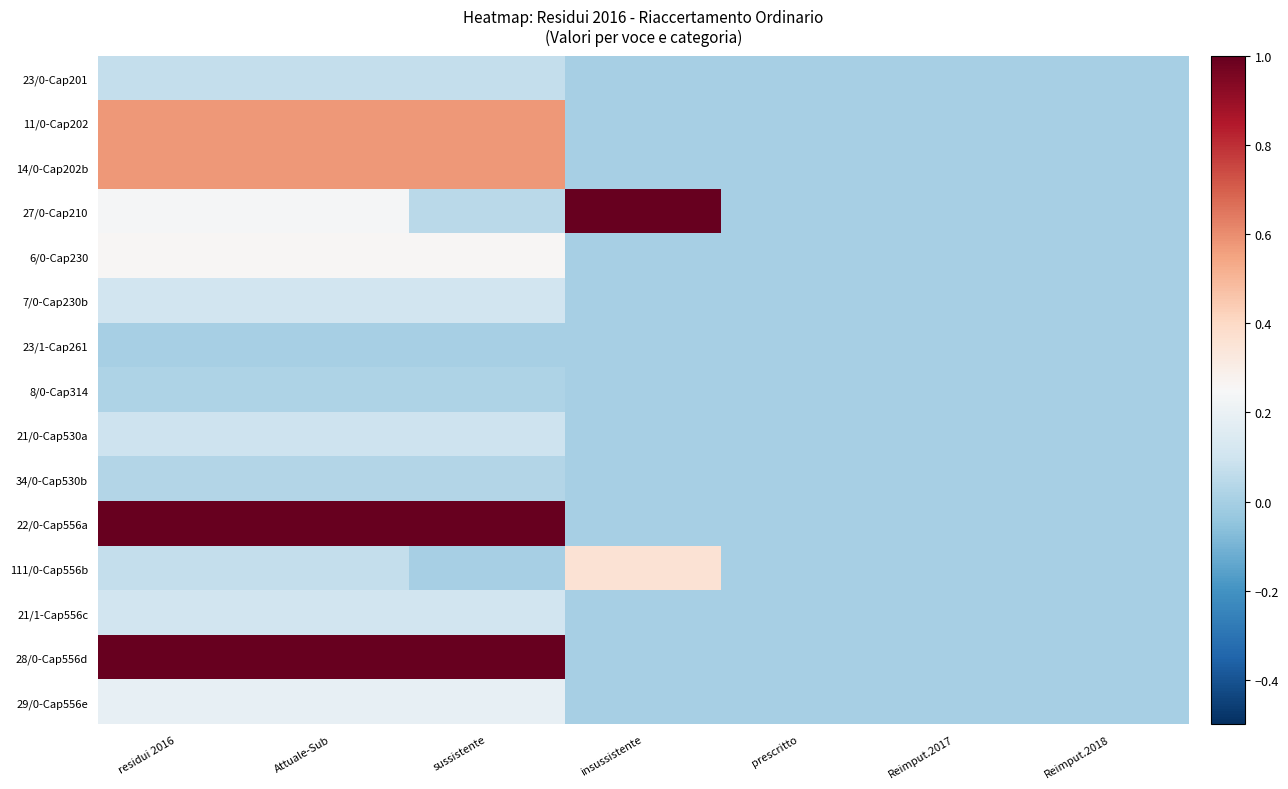

Count the number of data series in this chart.

15